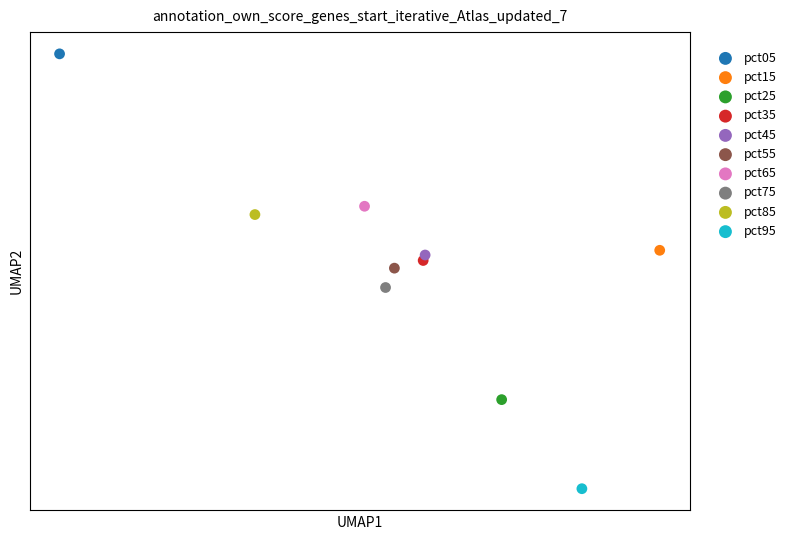

Which series contains the lowest Y value?

pct95